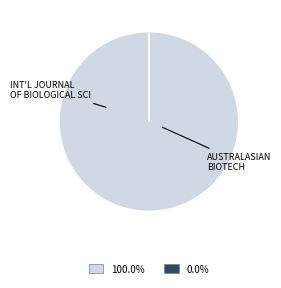

Is there any slice that represents more than half of the pie?

Yes